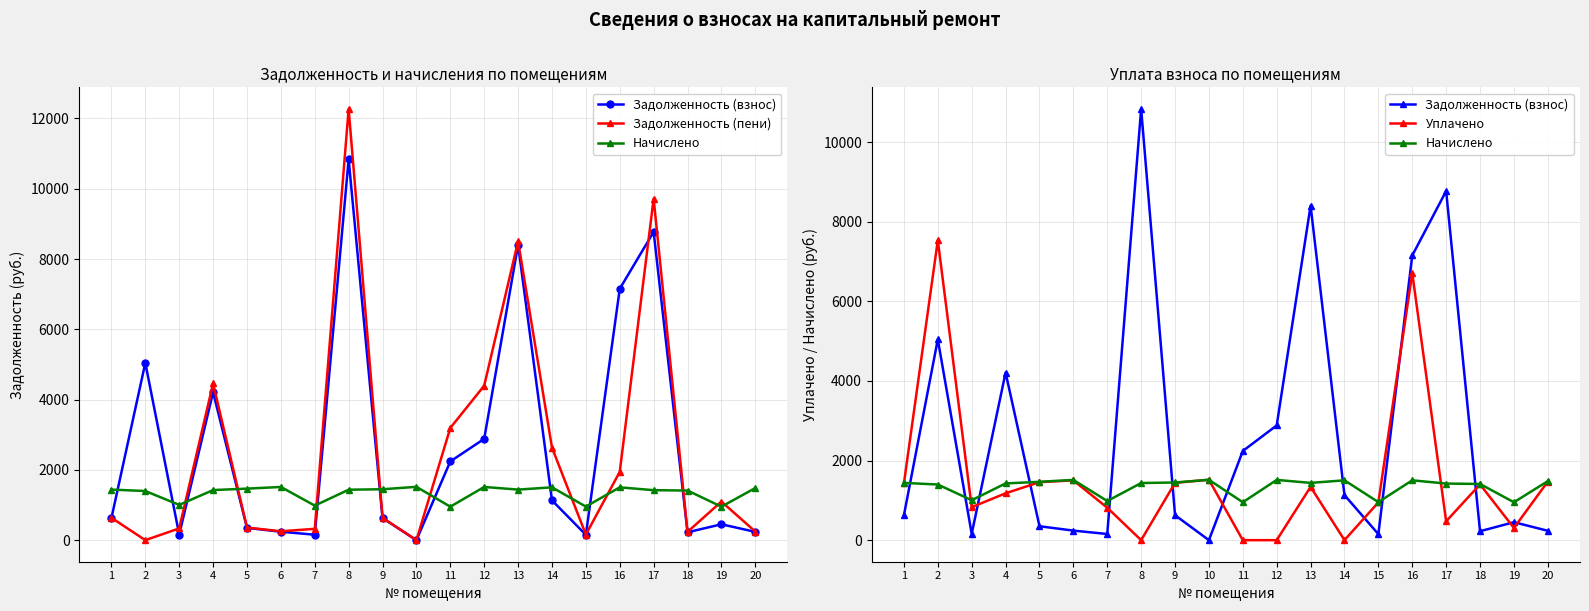

The value of Уплачено at 3 is 828.0. True or false?

True